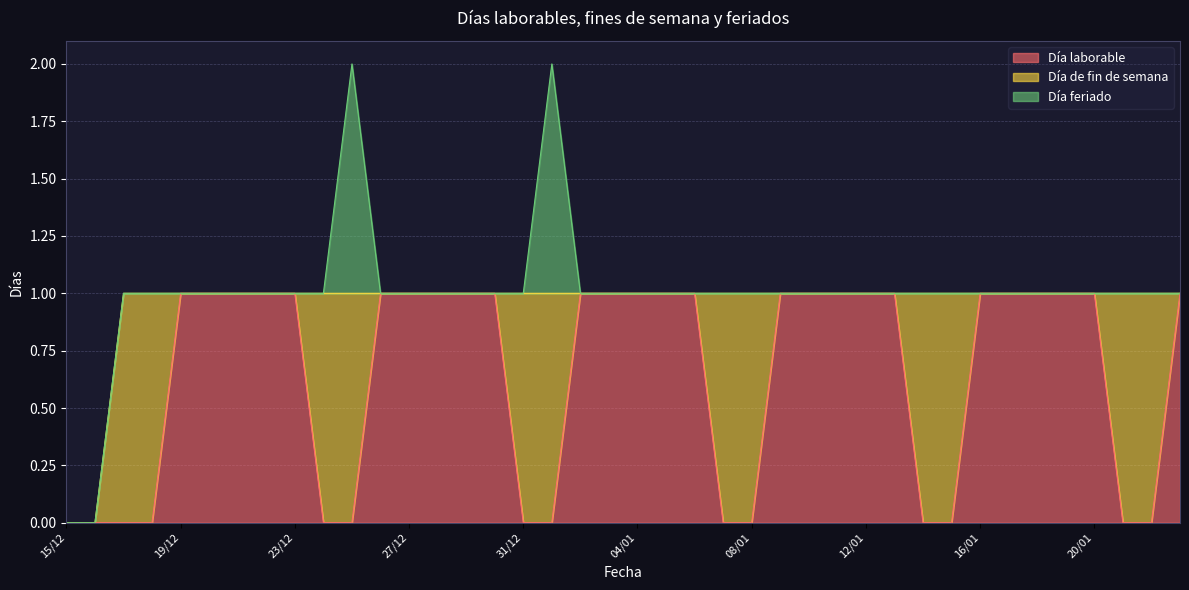

True or false: Día feriado and Día de fin de semana intersect in this chart.

False